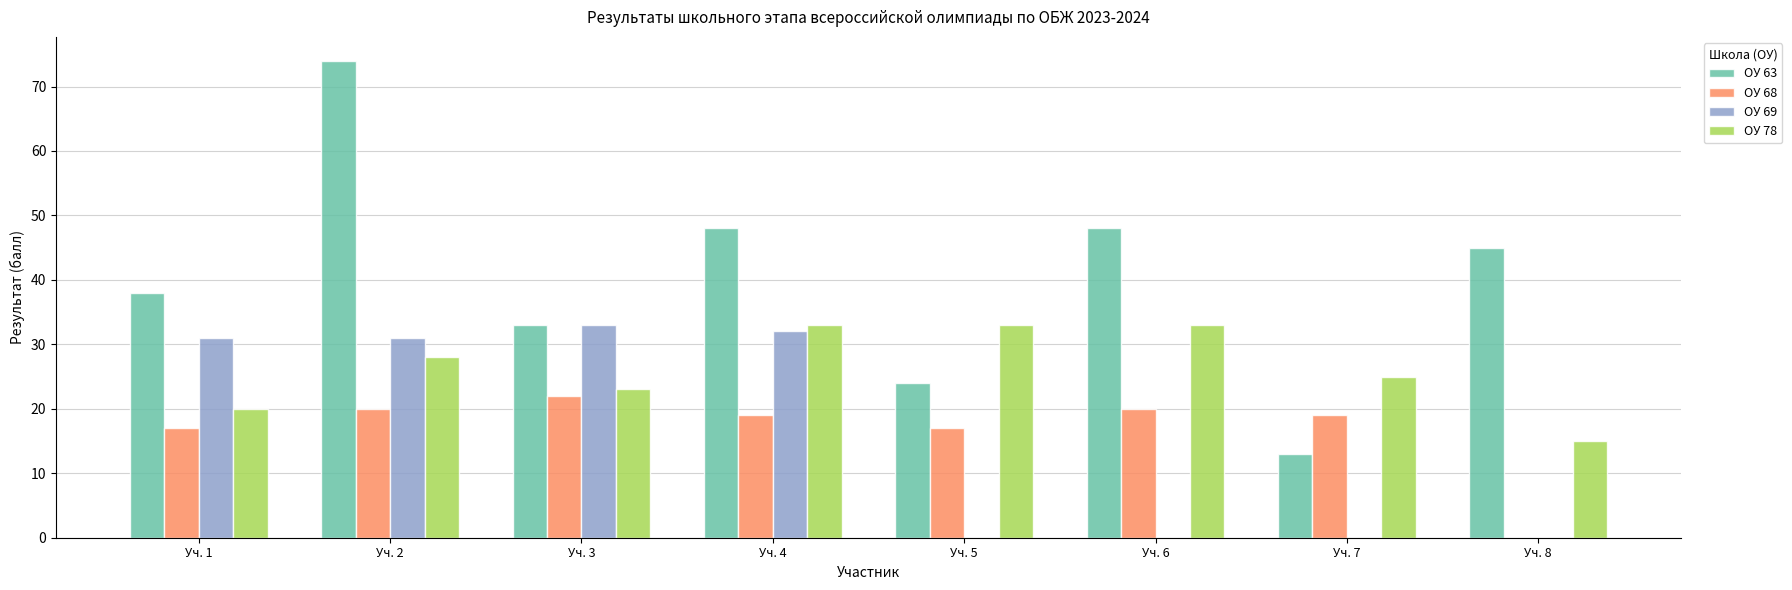

How many groups of bars are there?

8